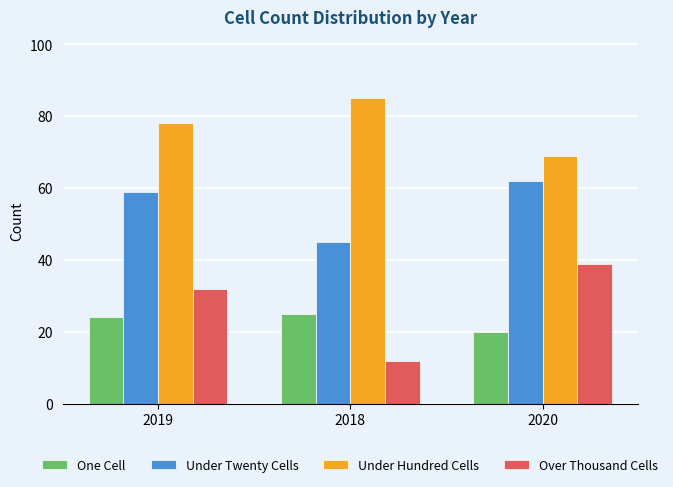

Which series has the largest total across all categories?

Under Hundred Cells